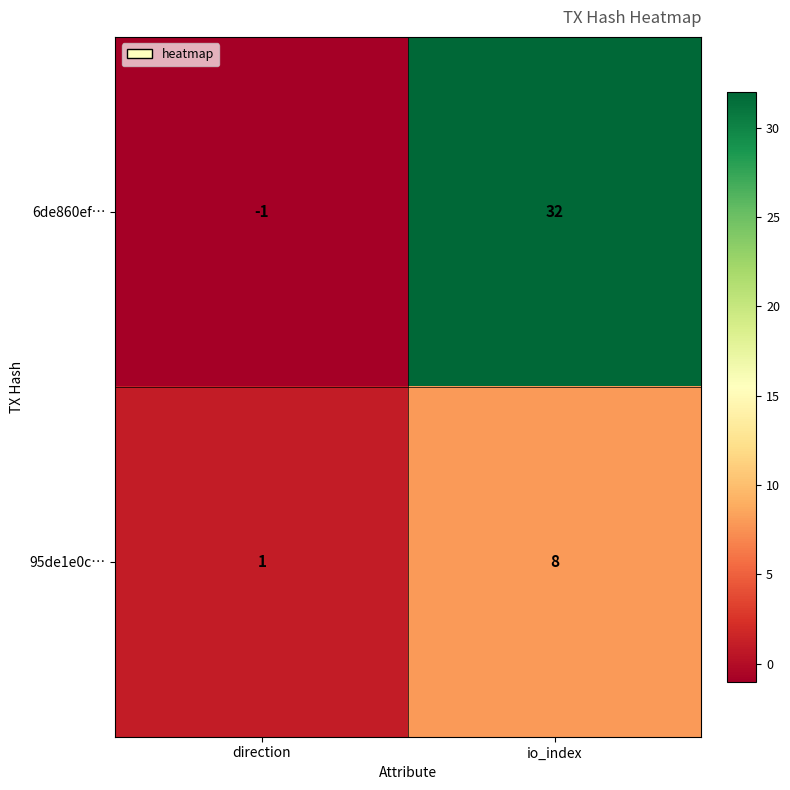

Reading left to right, list all the values displayed in this chart.

6de860ef…: -1	32
95de1e0c…: 1	8